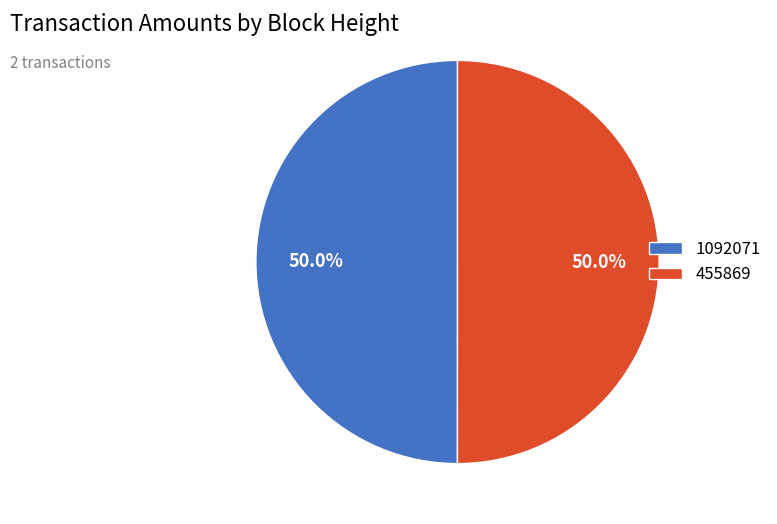

Count the number of slices in the pie.

2